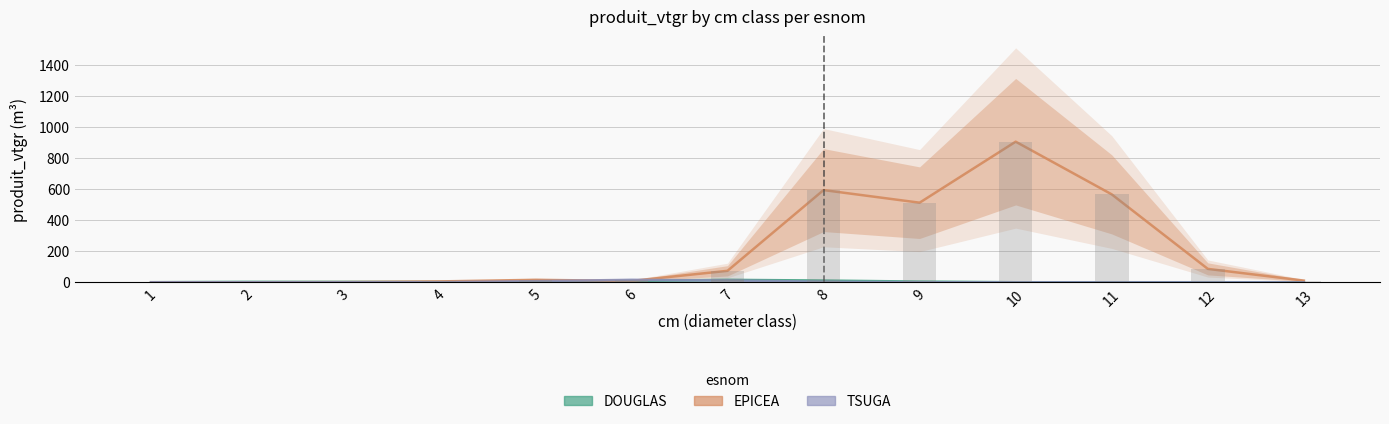

Rank the series at 12 from highest to lowest value.

EPICEA, DOUGLAS, TSUGA